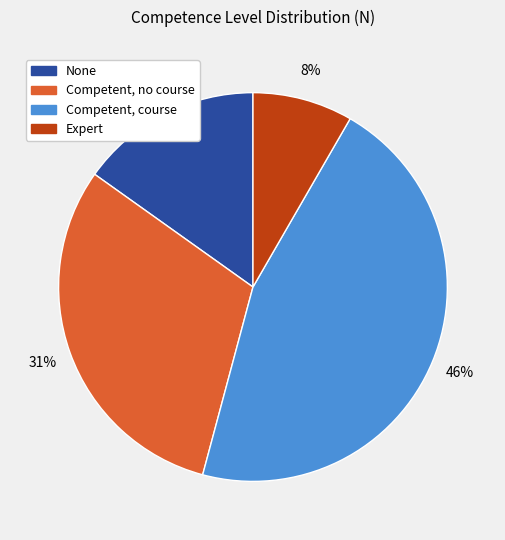

Does any single category account for the majority?

No